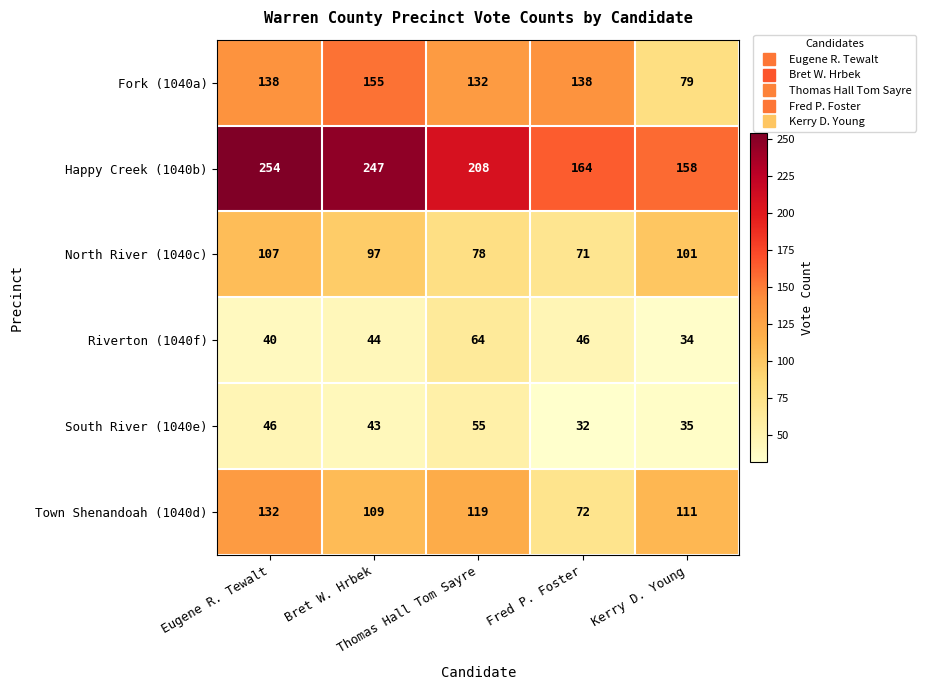

Which series has the widest spread of values?

Happy Creek (1040b)